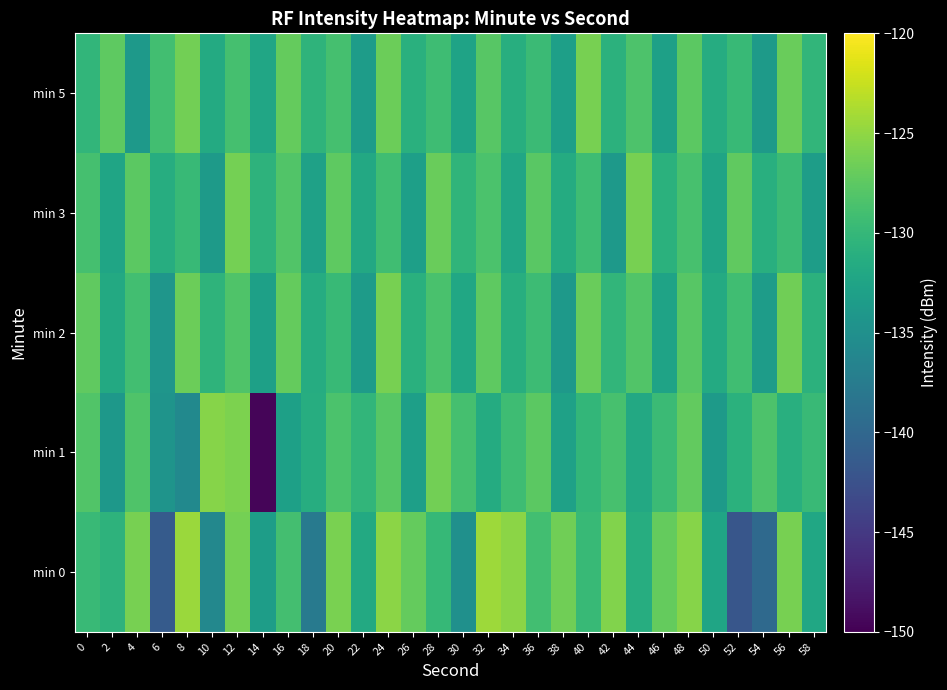

Between 2 and 48, which series saw the biggest shift?

min 1